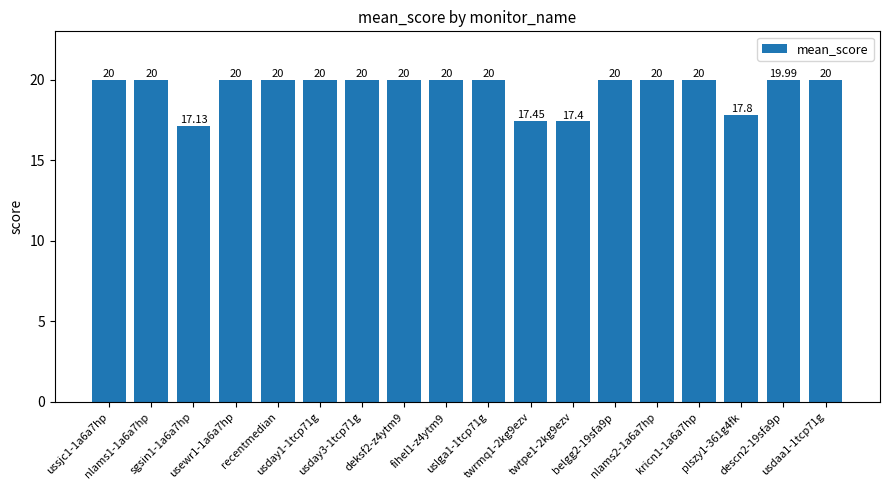

Read the value at ussjc1-1a6a7hp.

20.0